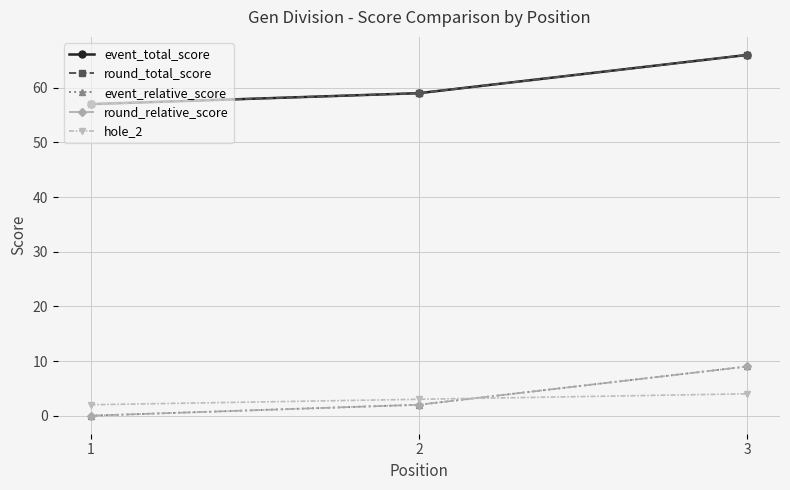

Does the chart have visible grid lines?

Yes